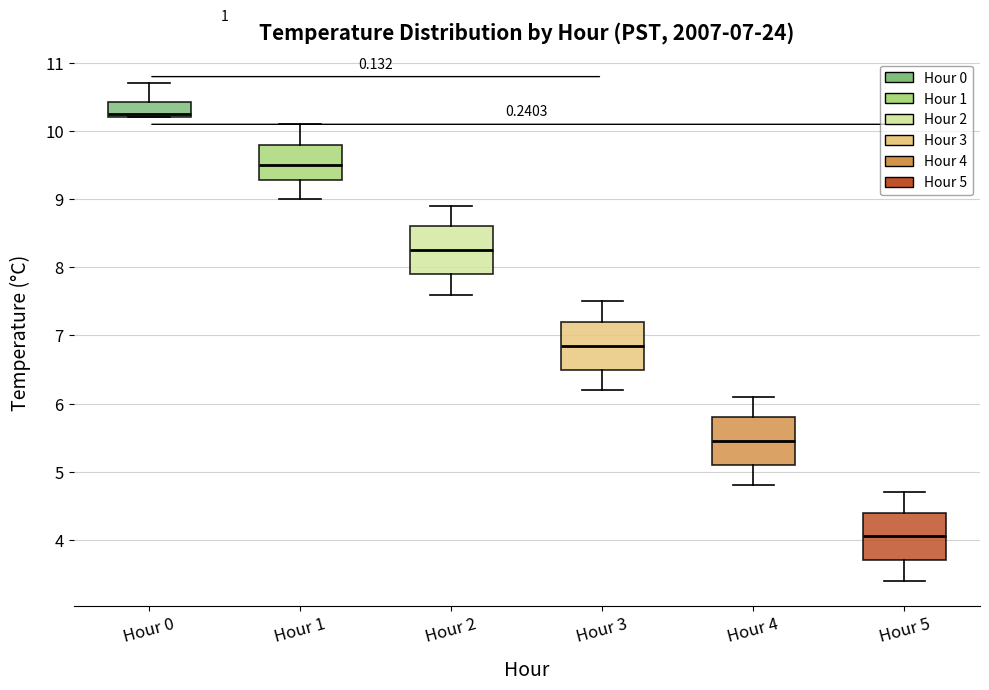

Which box has the highest median line?

Hour 0